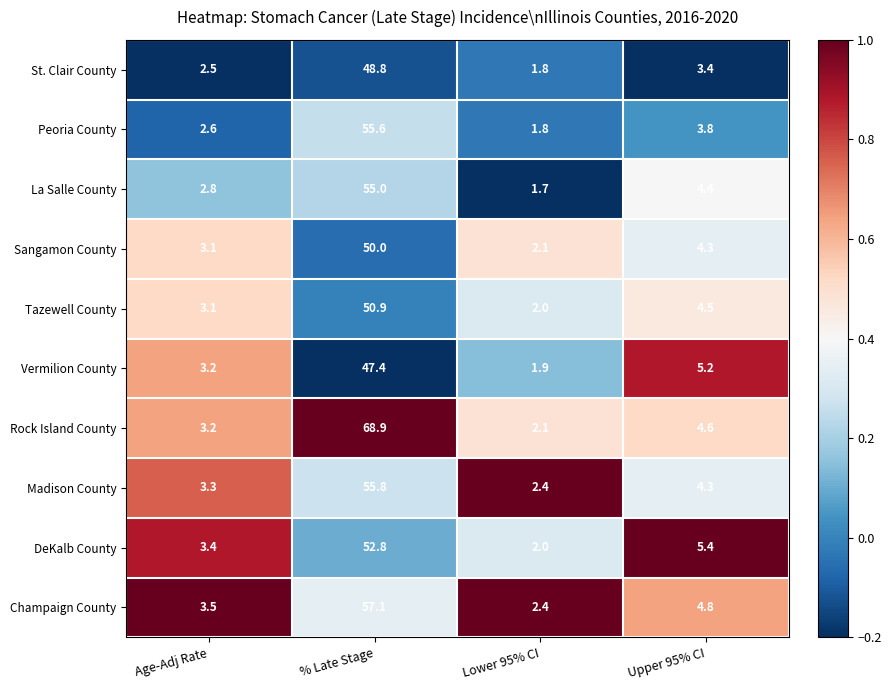

At which label does DeKalb County first exceed 5?

% Late Stage